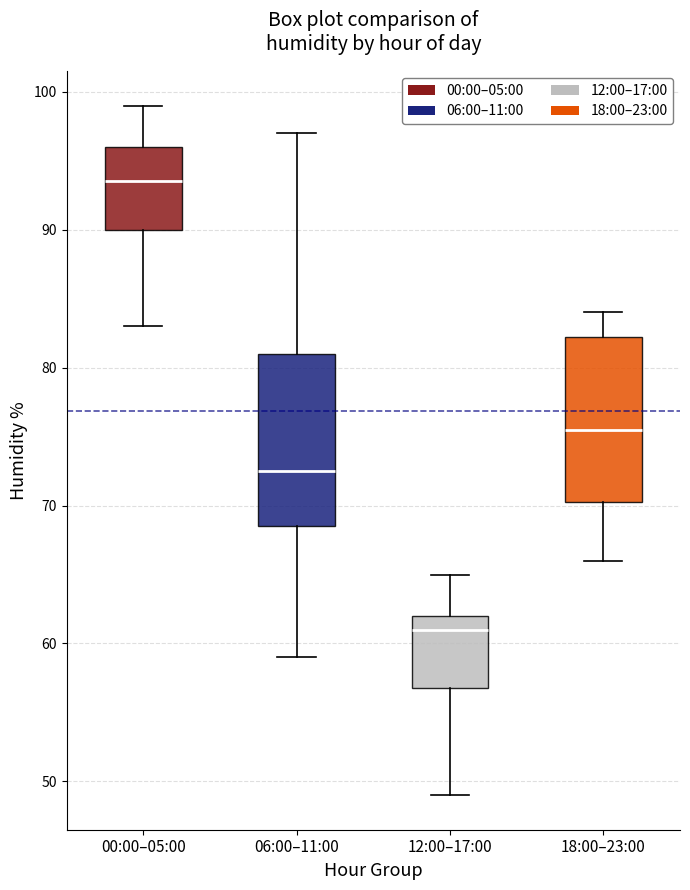

Reading left to right, read every box against the y-axis: the position of its median line, the range the box covers, and the ends of its whiskers. The values are not printed on the chart, so give them approximately, as read against the axis.

00:00–05:00: median 94, box 90 to 96, whiskers 83 to 99
06:00–11:00: median 73, box 69 to 81, whiskers 59 to 97
12:00–17:00: median 61, box 57 to 62, whiskers 49 to 65
18:00–23:00: median 76, box 70 to 82, whiskers 66 to 84